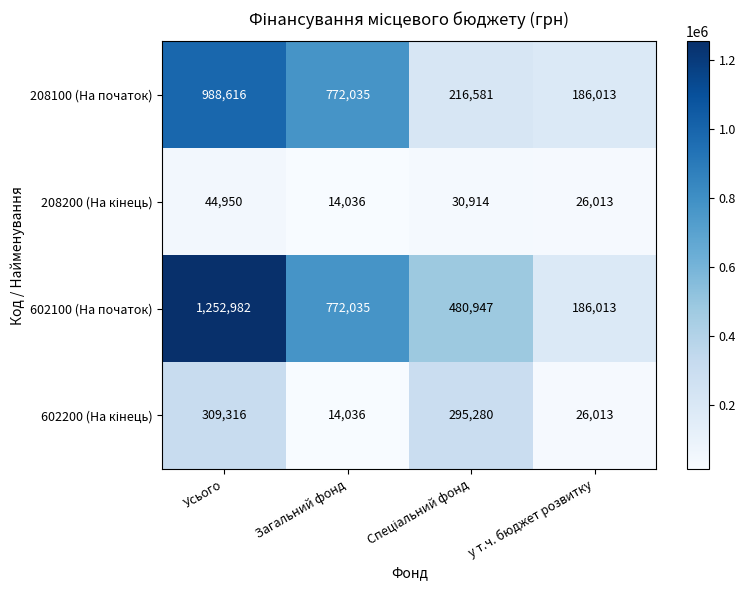

The value of 602100 (На початок) at Усього is 378520. True or false?

False